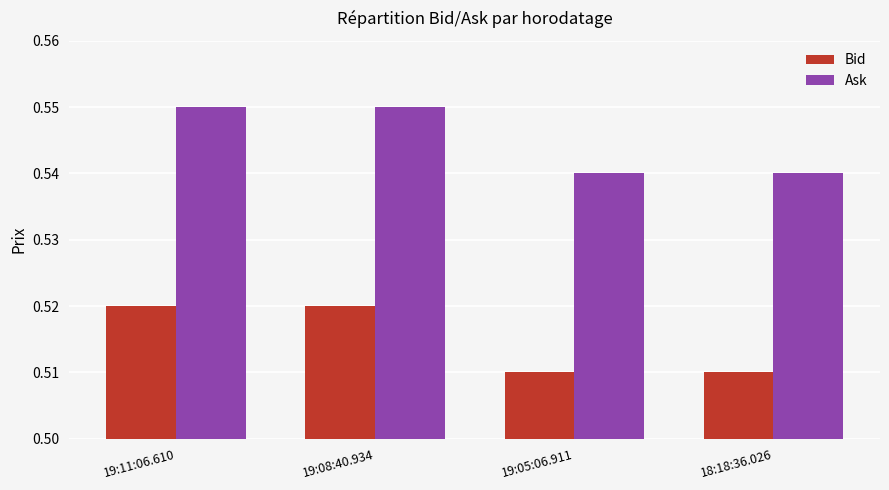

True or false: Ask has a value of 0.3 at 19:11:06.610.

False